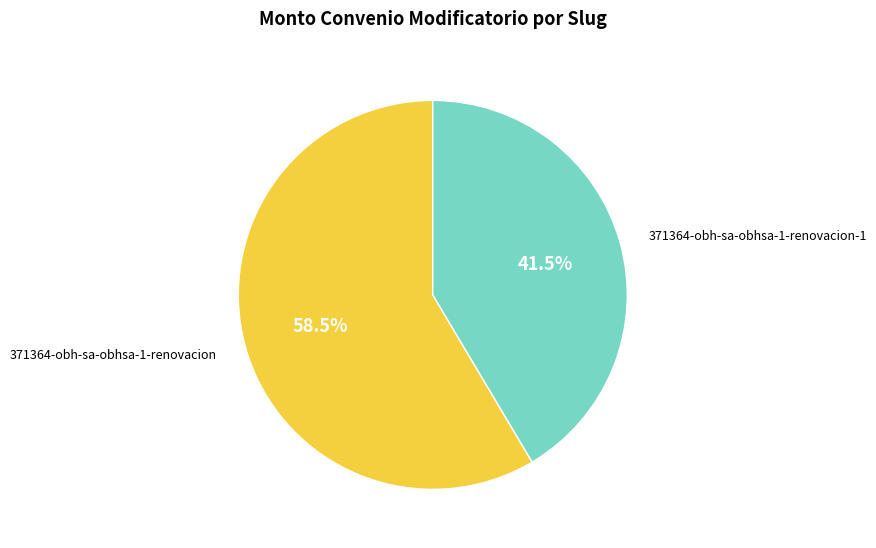

Is there a majority slice in this chart?

Yes